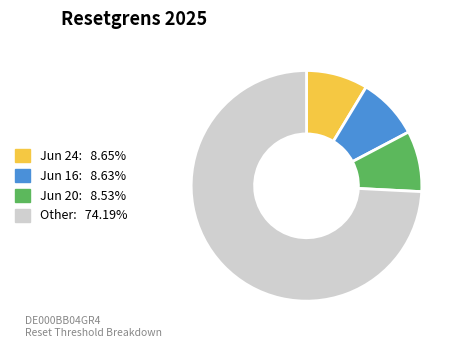

How many slices are in this pie chart?

4